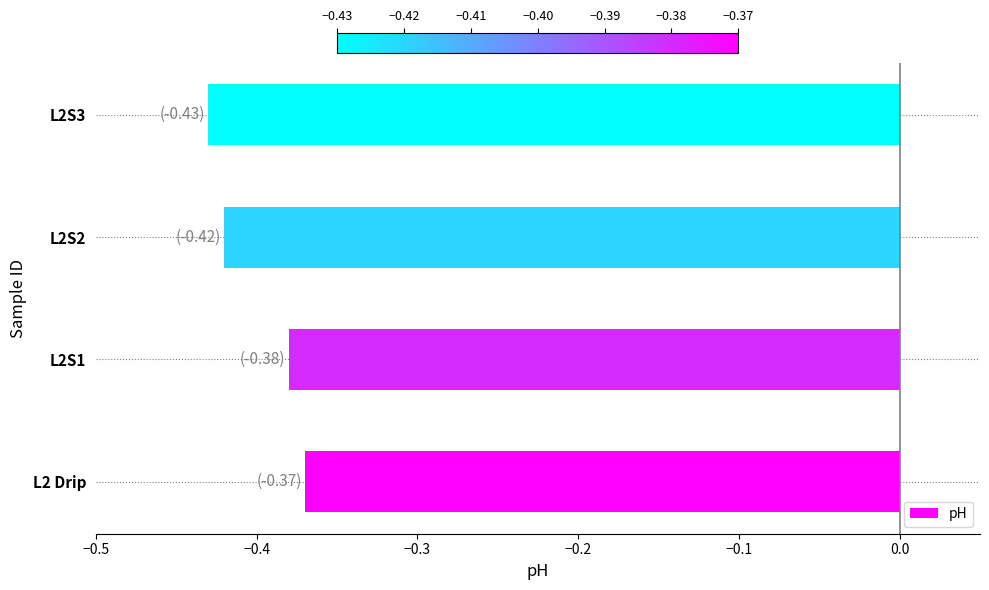

True or false: the data shows -0.8 at L2S3.

False